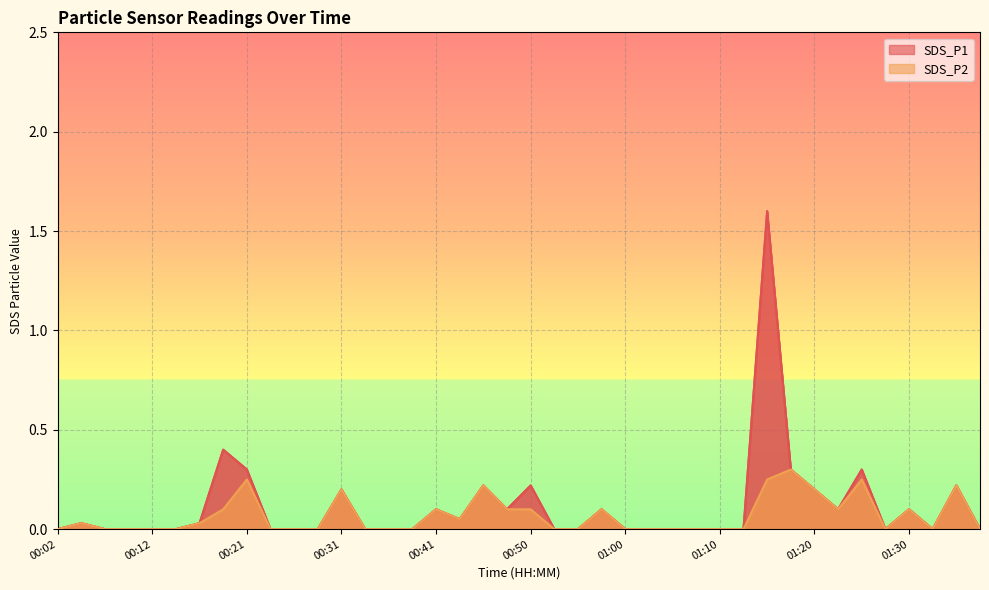

In SDS_P1, how many points are higher than both neighbors (excluding endpoints)?

11